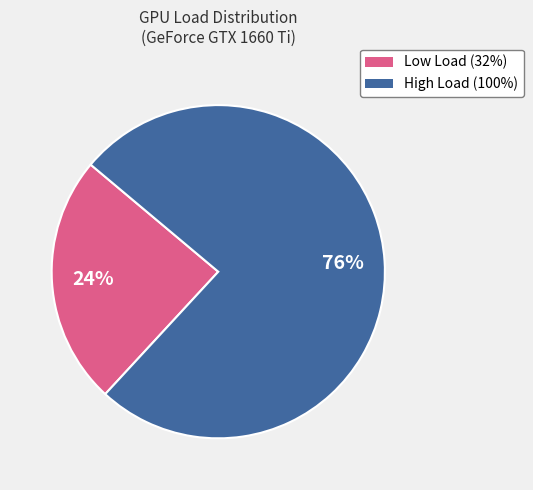

To the nearest percent, what percentage of the pie is High Load (100%)?

76%